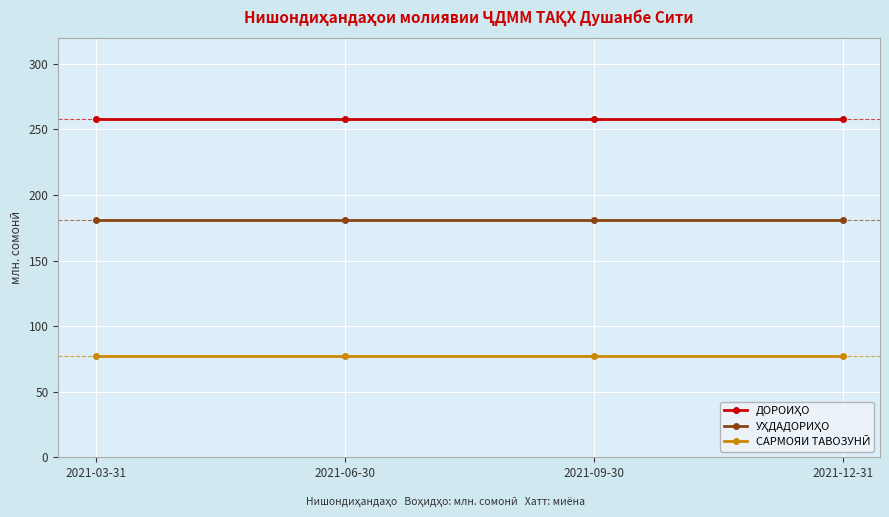

What is the maximum value shown in the chart?

258.0